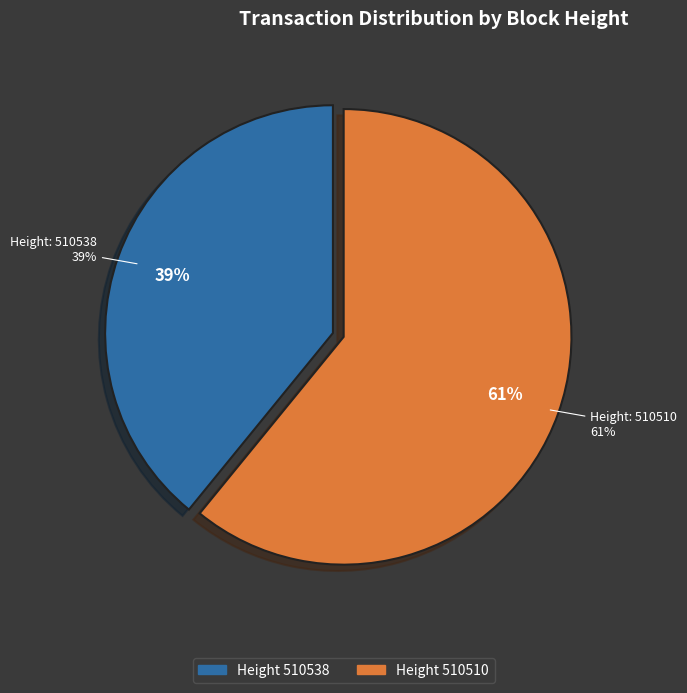

Approximately how many times larger is the value at 510510 compared to 510538?

1.6